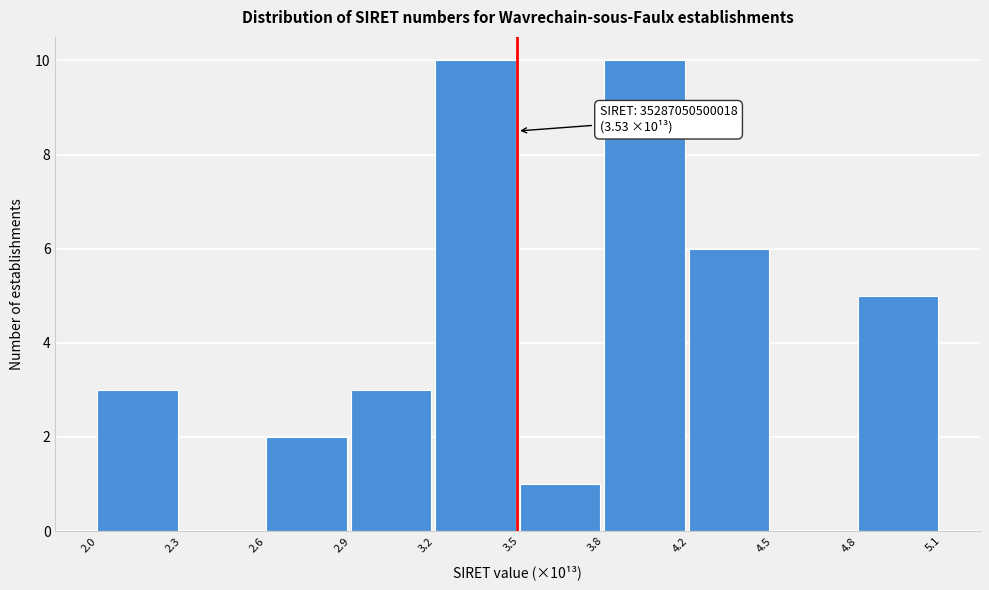

Reading right to left, extract all data points from this chart.

4.8=5	4.5=0	4.2=6	3.8=10	3.5=1	3.2=10	2.9=3	2.6=2	2.3=0	2.0=3